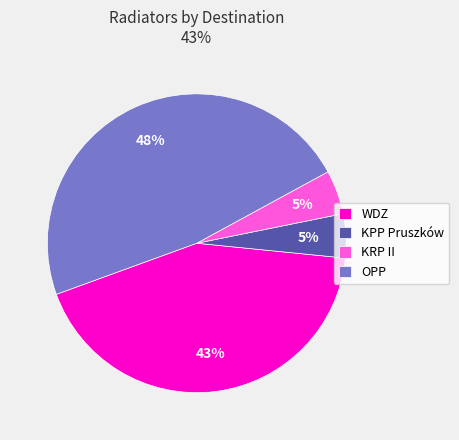

To the nearest percent, what is the difference between the largest and smallest slice percentages?

43%